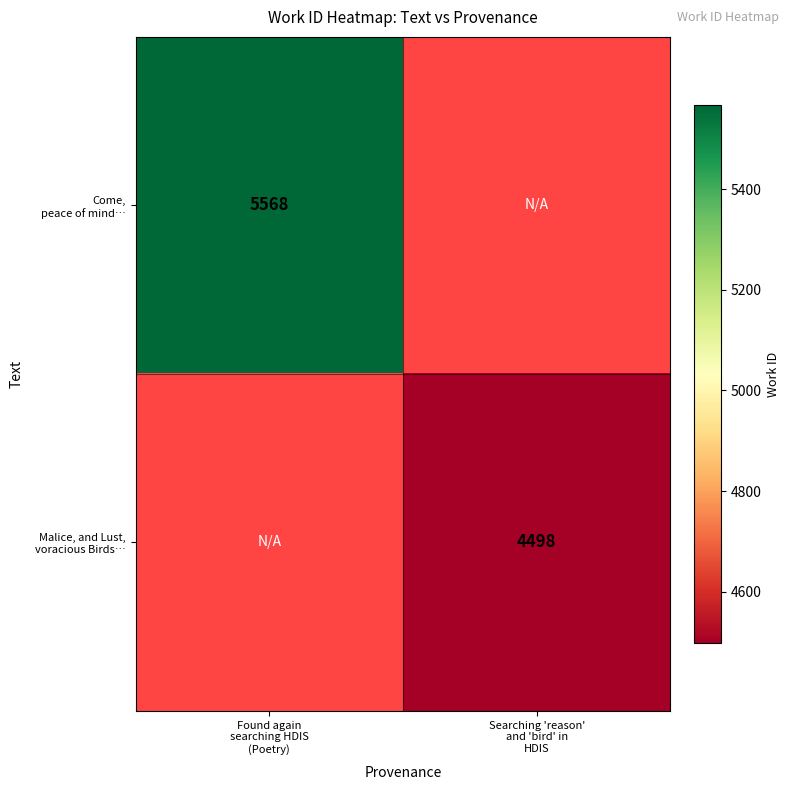

Is the value of Malice, and Lust, voracious Birds… at Found again searching HDIS (Poetry) greater than the value of Come, peace of mind… at Found again searching HDIS (Poetry)?

No